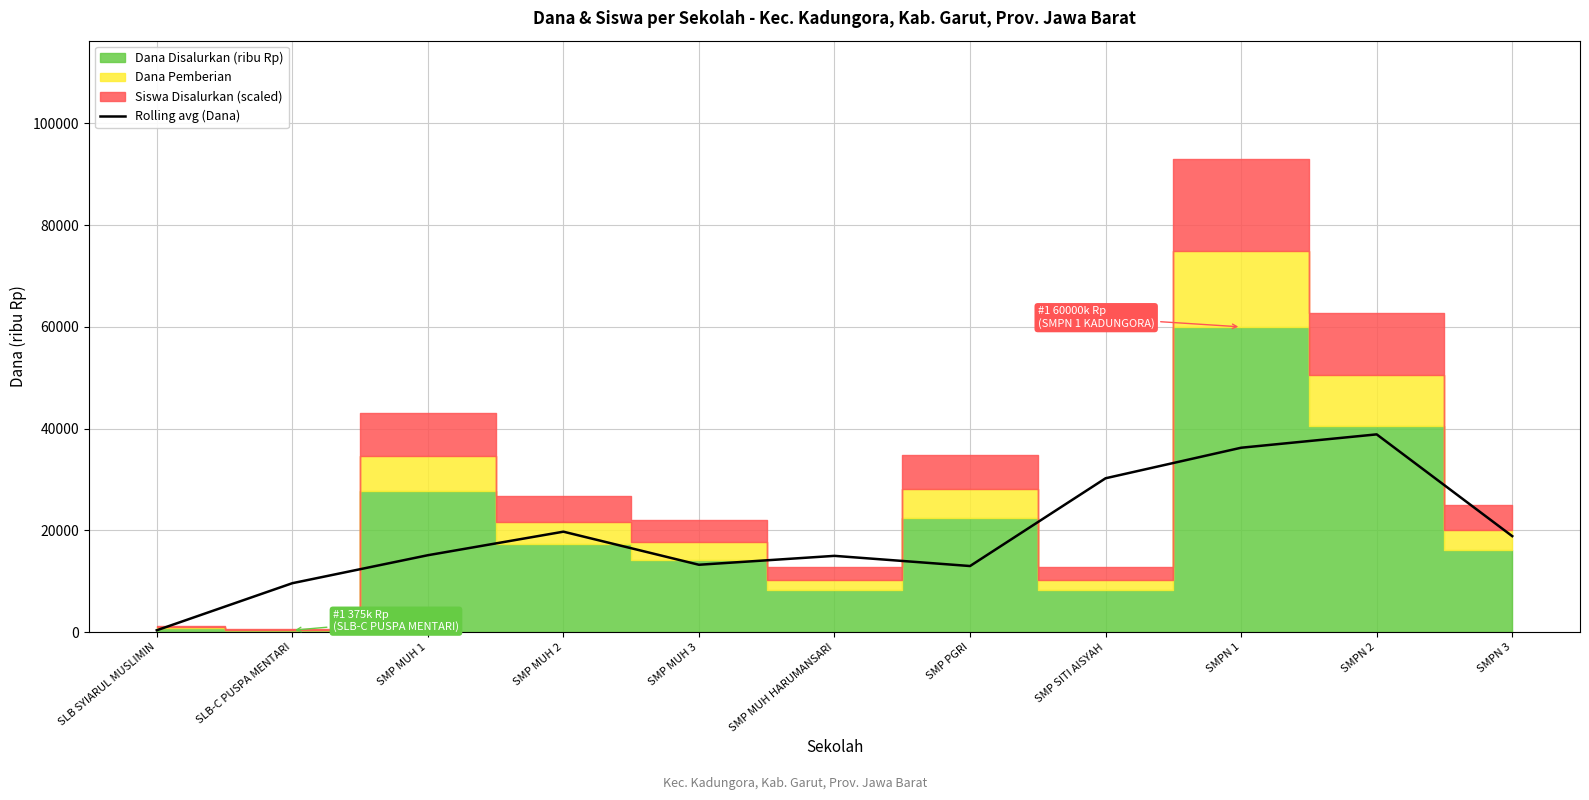

Reading left to right, transcribe all the data shown in this chart.

SLB SYIARUL MUSLIMIN=375	SLB-C PUSPA MENTARI=9625	SMP MUH 1=15125	SMP MUH 2=19750	SMP MUH 3=13250	SMP MUH HARUMANSARI=15000	SMP PGRI=13000	SMP SITI AISYAH=30250	SMPN 1=36250	SMPN 2=38875	SMPN 3=18875